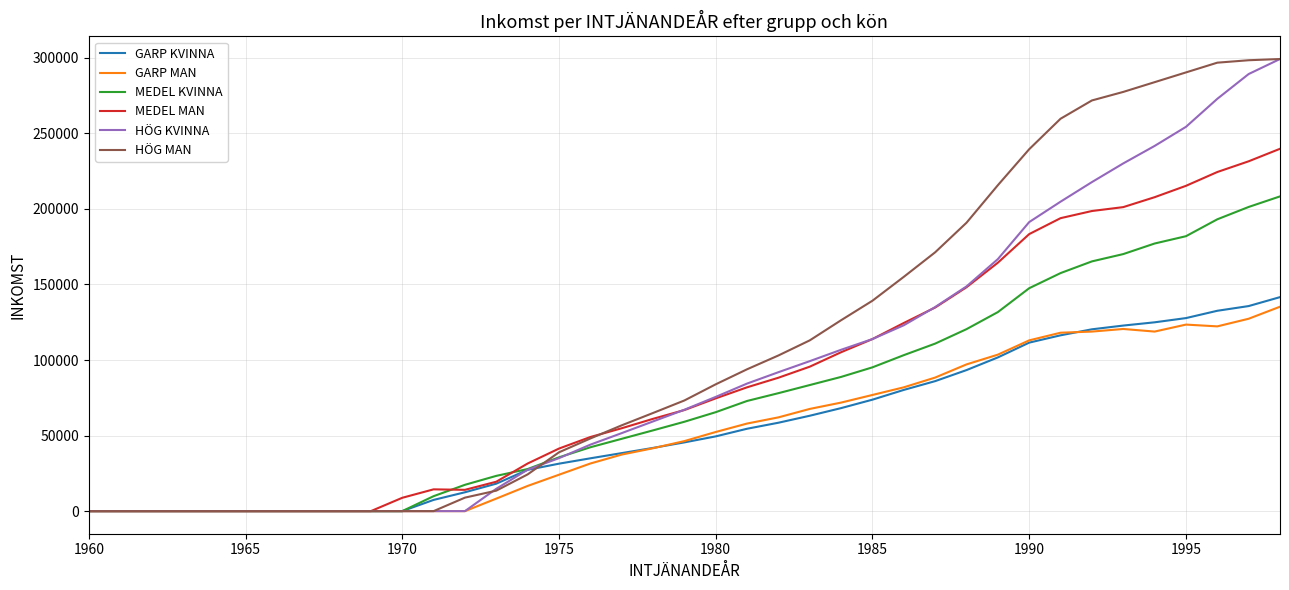

What is the greatest value displayed?

299193.0